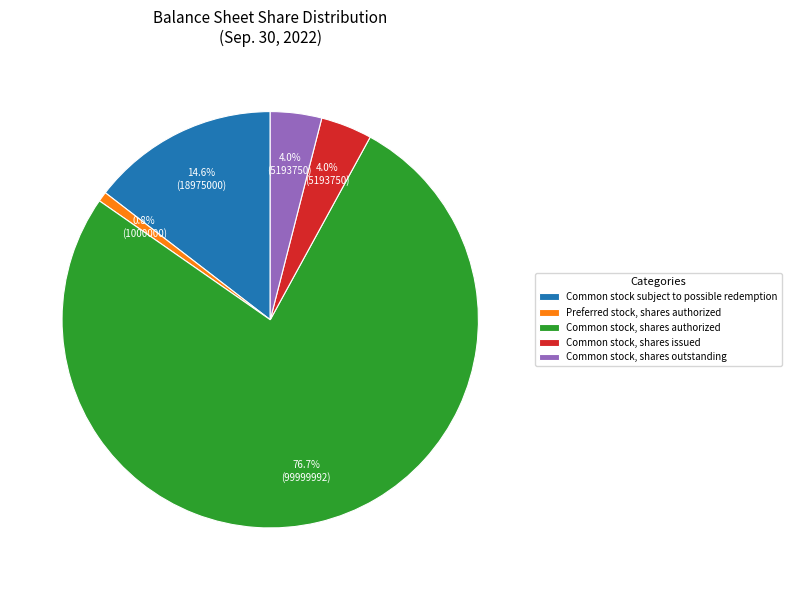

Which category accounts for the majority?

Common stock, shares authorized